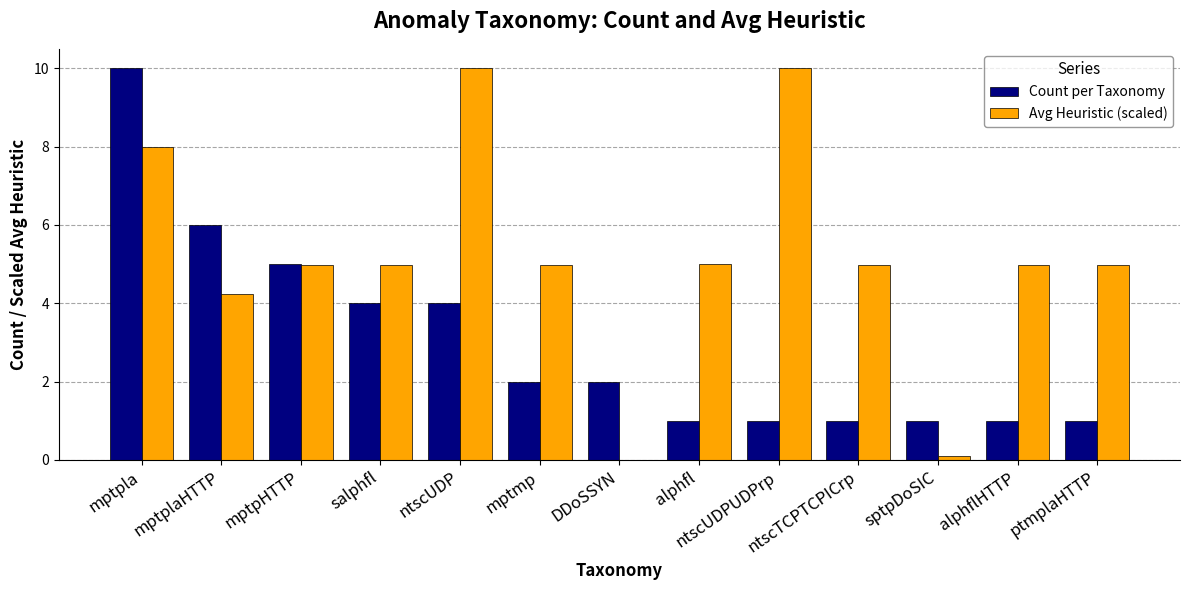

Does the chart contain stacked bars?

No